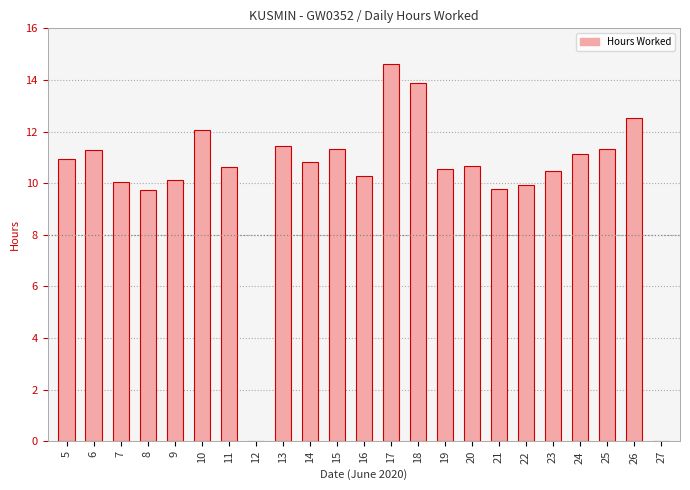

What is the greatest value displayed?

14.6